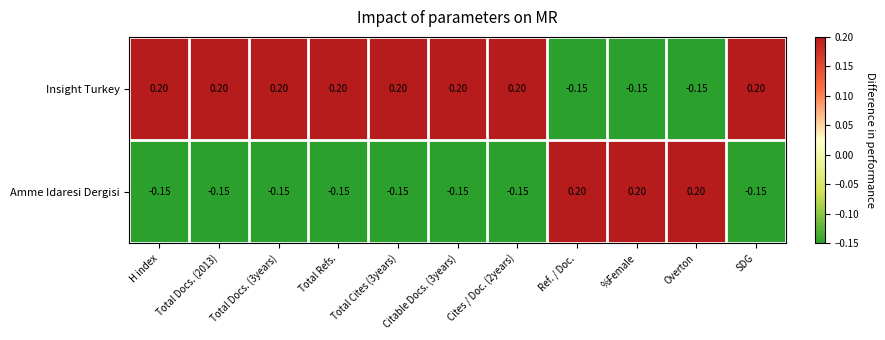

At Total Docs. (3years), list the series in order from largest to smallest.

Insight Turkey, Amme Idaresi Dergisi